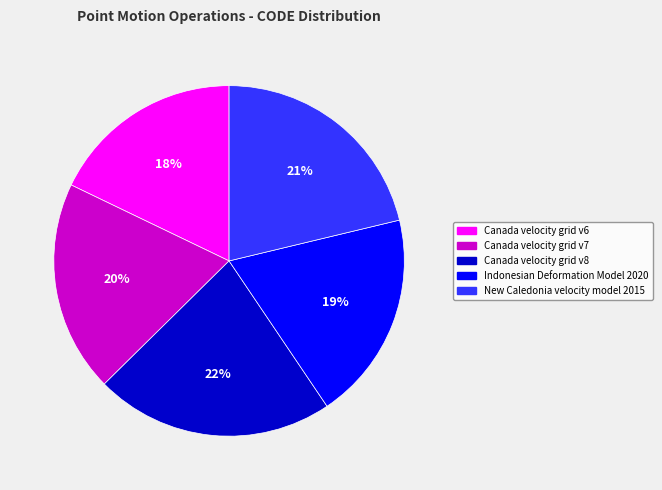

Combined, do Canada velocity grid v6 and Canada velocity grid v8 account for over 50%?

No